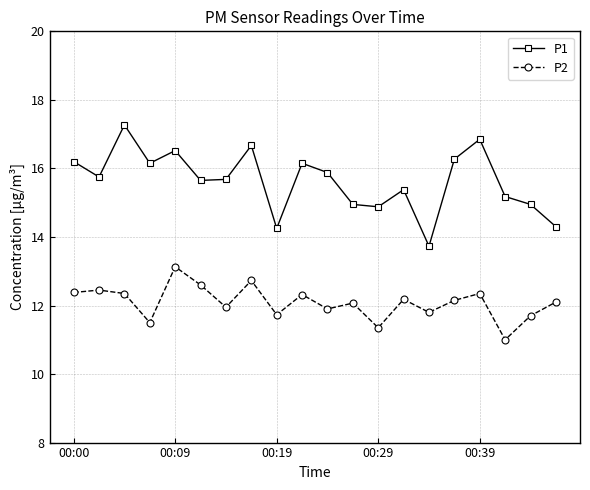

In P2, how many points are lower than both neighbors (excluding endpoints)?

7